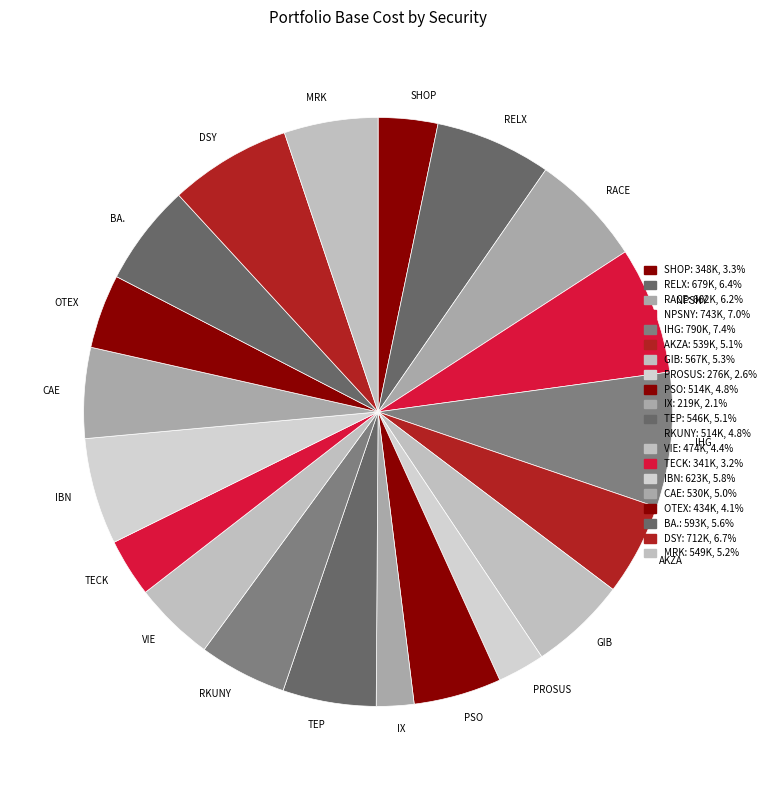

Combined, do DSY and RACE account for over 50%?

No